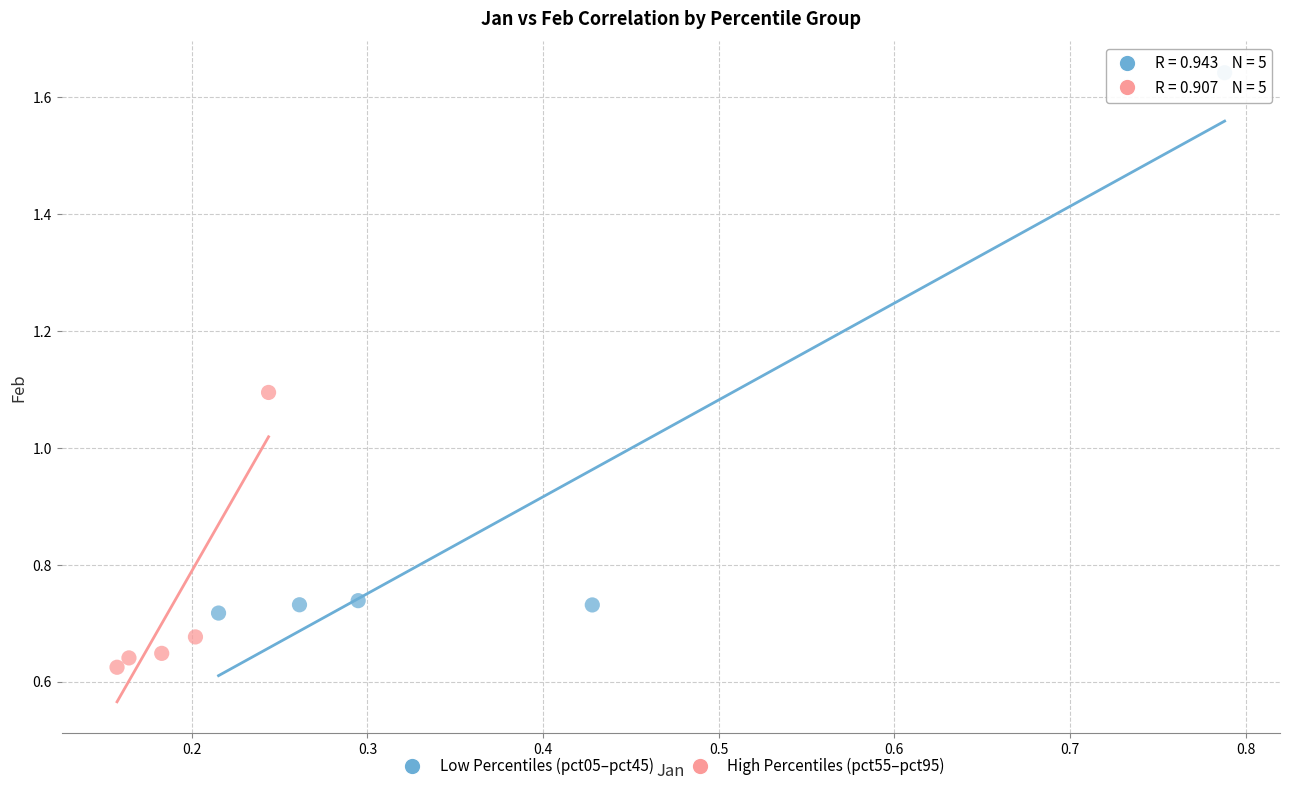

Which series contains the lowest Y value?

High Percentiles (pct55–pct95)